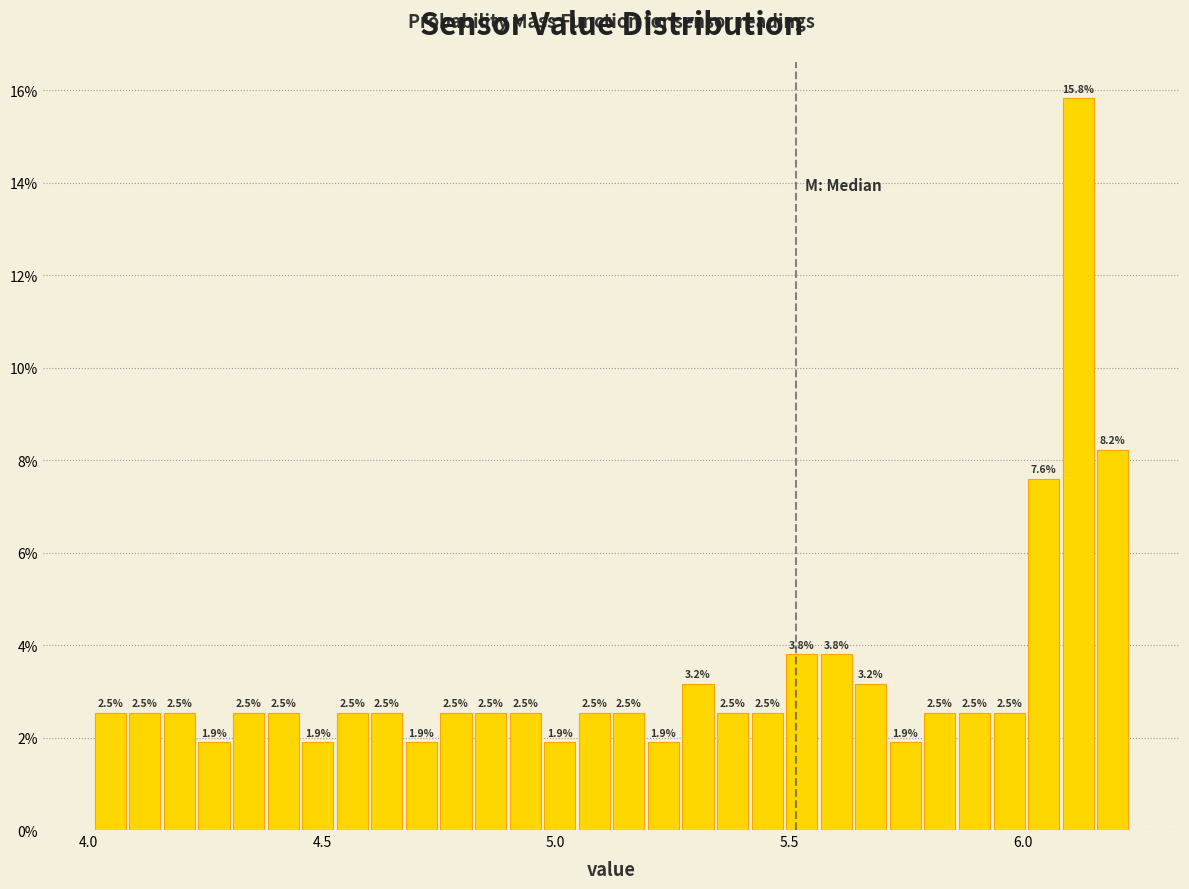

Around what value on the x-axis is the tallest bar? Give the approximate position of its centre, as read against the axis.

6.10